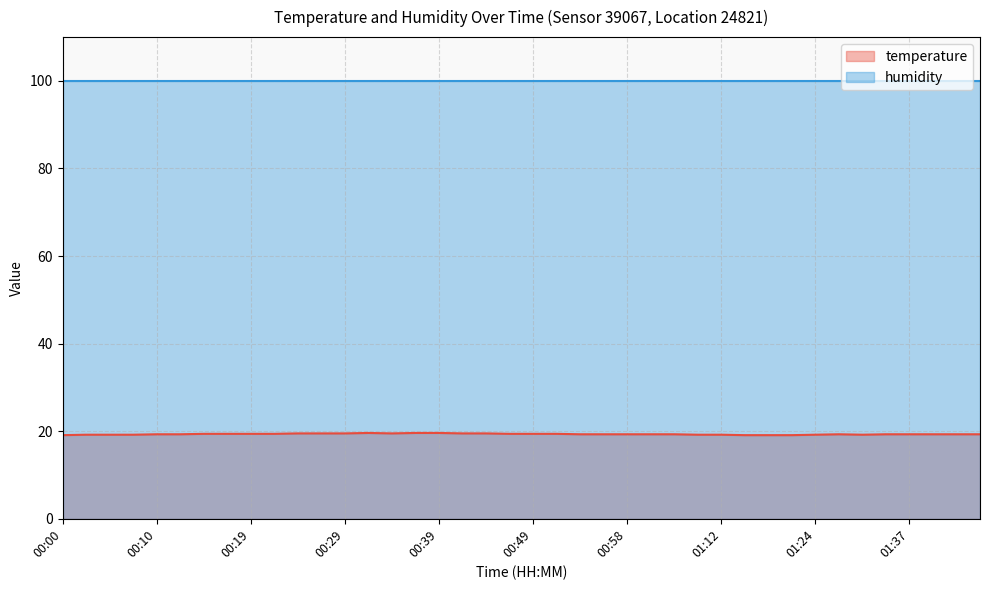

Reading left to right, transcribe all the data shown in this chart.

00:00=19.1	00:02=19.2	00:05=19.2	00:07=19.2	00:10=19.3	00:12=19.3	00:14=19.4	00:17=19.4	00:19=19.4	00:22=19.4	00:24=19.5	00:27=19.5	00:29=19.5	00:32=19.6	00:34=19.5	00:37=19.6	00:39=19.6	00:41=19.5	00:44=19.5	00:46=19.4	00:49=19.4	00:51=19.4	00:54=19.3	00:56=19.3	00:58=19.3	01:01=19.3	01:03=19.3	01:09=19.2	01:12=19.2	01:14=19.1	01:16=19.1	01:19=19.1	01:24=19.2	01:29=19.3	01:32=19.2	01:34=19.3	01:37=19.3	01:39=19.3	01:41=19.3	01:44=19.3